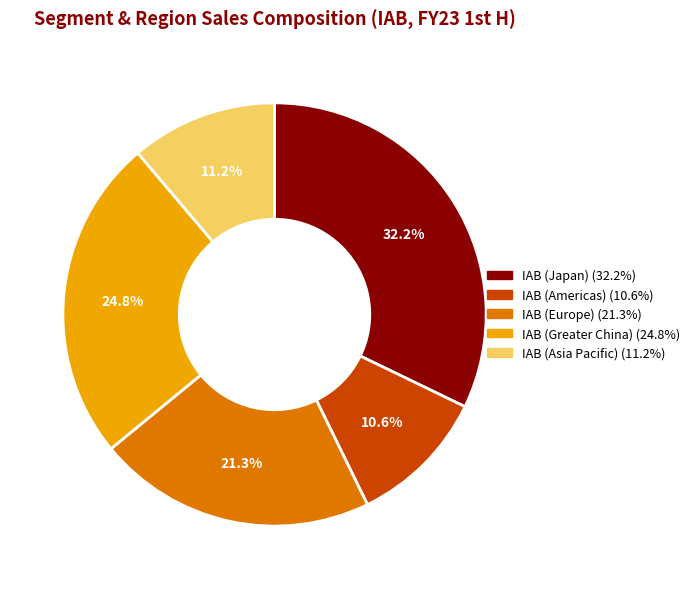

What percentage is the IAB (Europe) slice, to the nearest percent?

21%